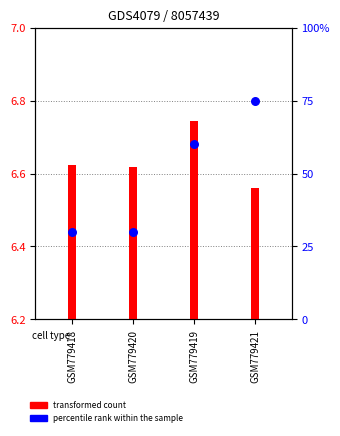

What are all the series names shown in the legend?

transformed count, percentile rank within the sample